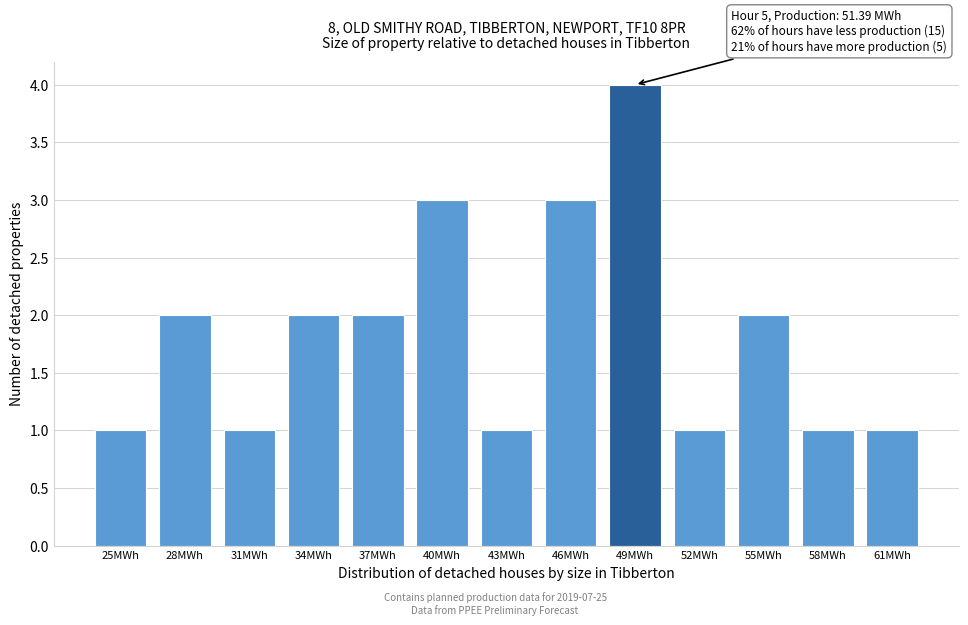

Reading right to left, list all the values displayed in this chart.

1	1	2	1	4	3	1	3	2	2	1	2	1